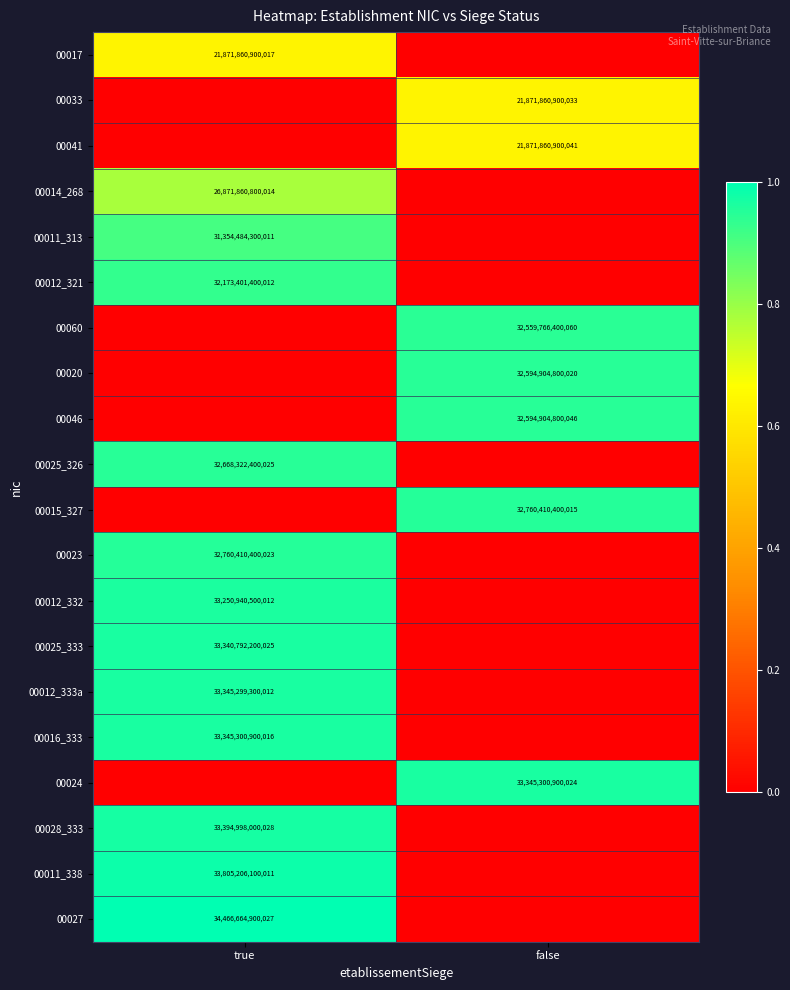

The value of 00046 at false is 32594904800046. True or false?

True